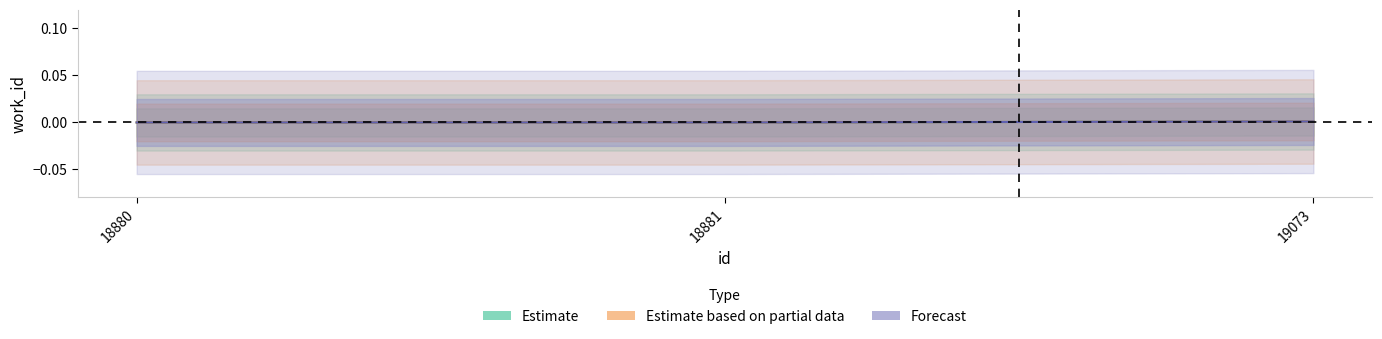

How many series are shown in this chart?

3